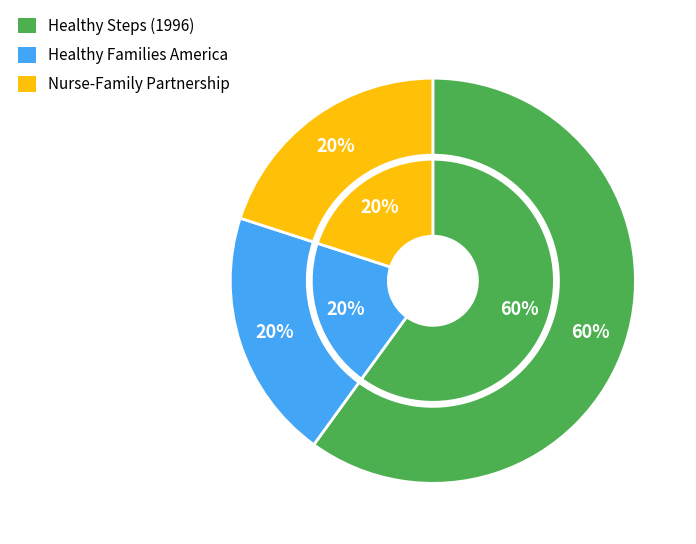

The WWHV014560 slice represents 24% of the pie. True or false?

False